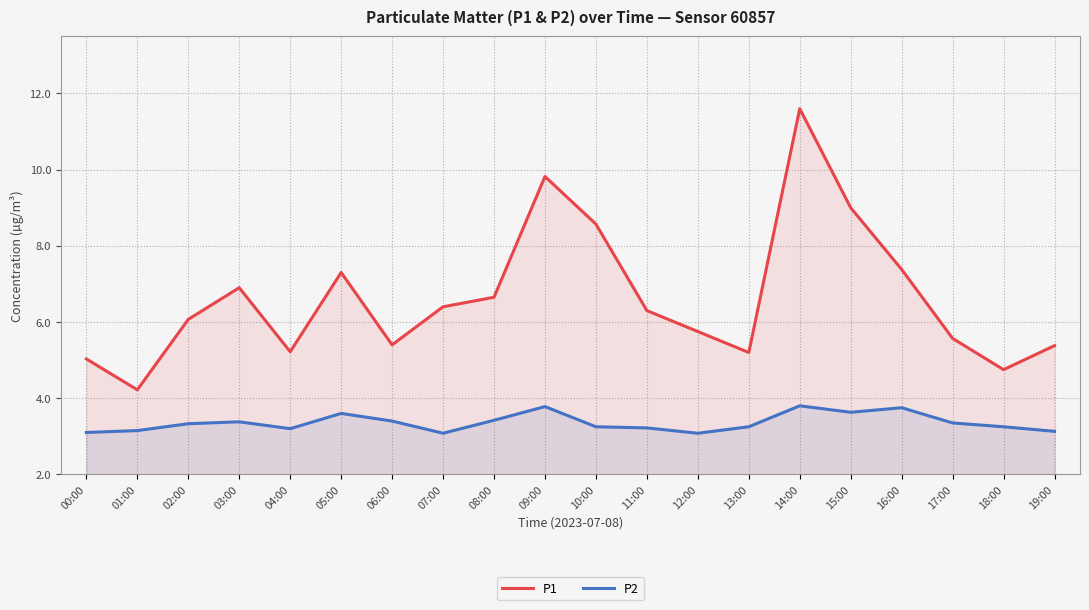

What is the difference between the maximum and second lowest values in the P1 series?

6.8